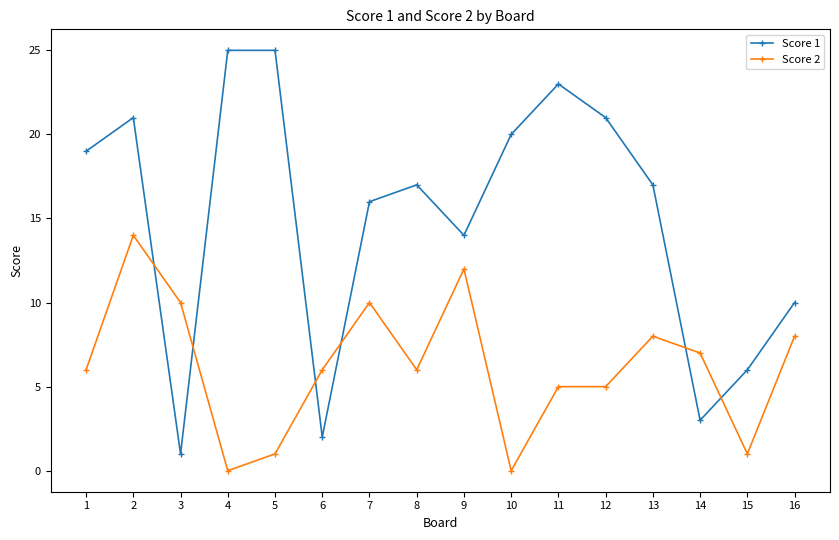

What is the value of the Score 1 point at the 11th from the left?

23